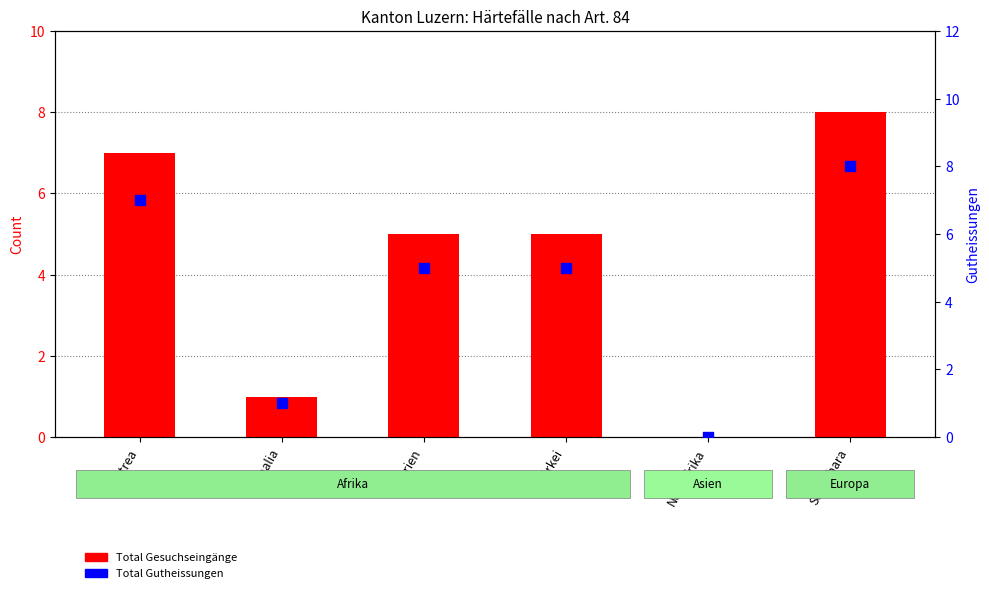

Which series reaches the maximum Y coordinate?

Total Gesuchseingänge